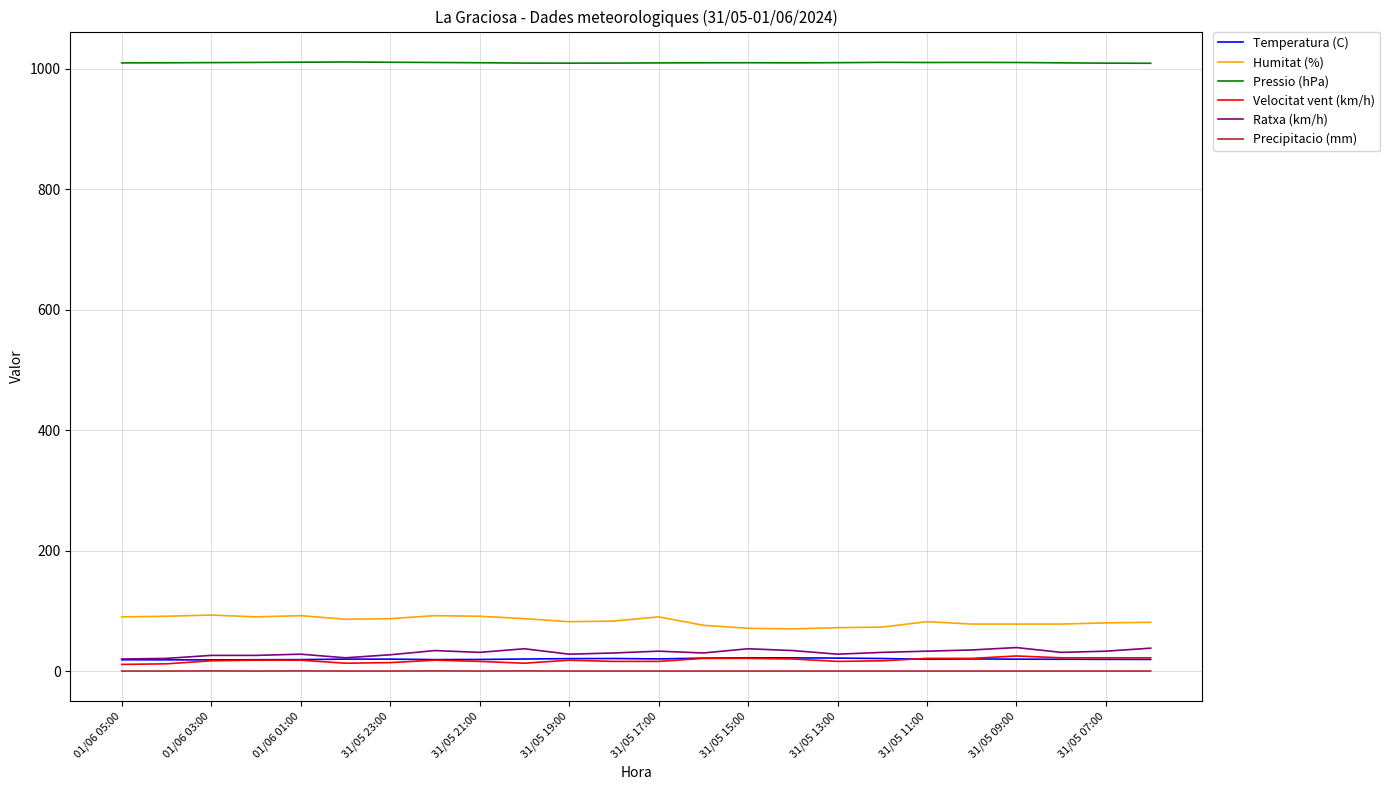

What is the greatest value displayed?

1011.6